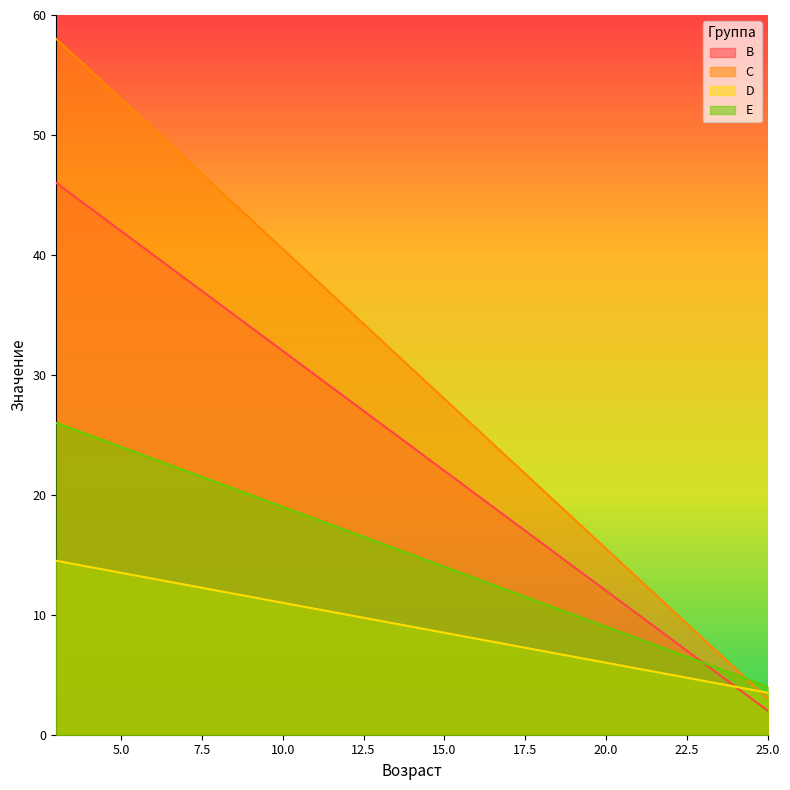

Does the chart display data point markers on the line(s)?

No